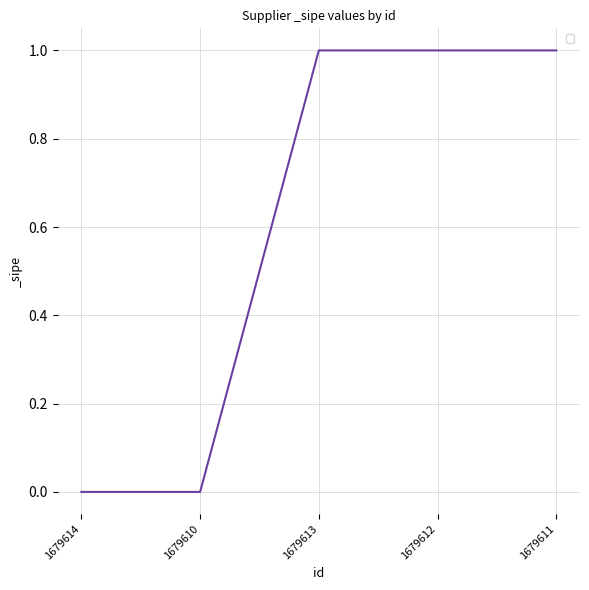

Between 1679610 and 1679613, which is larger?

1679613